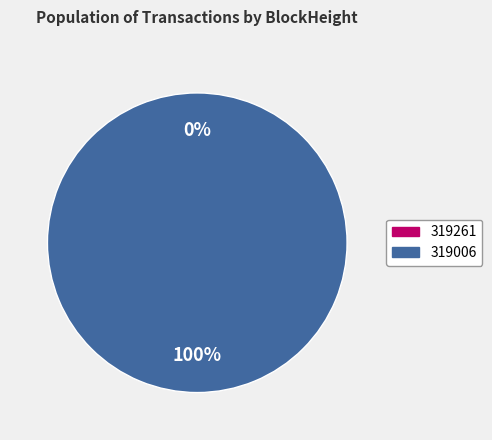

Which has a higher value, 319006 or 319261?

319006